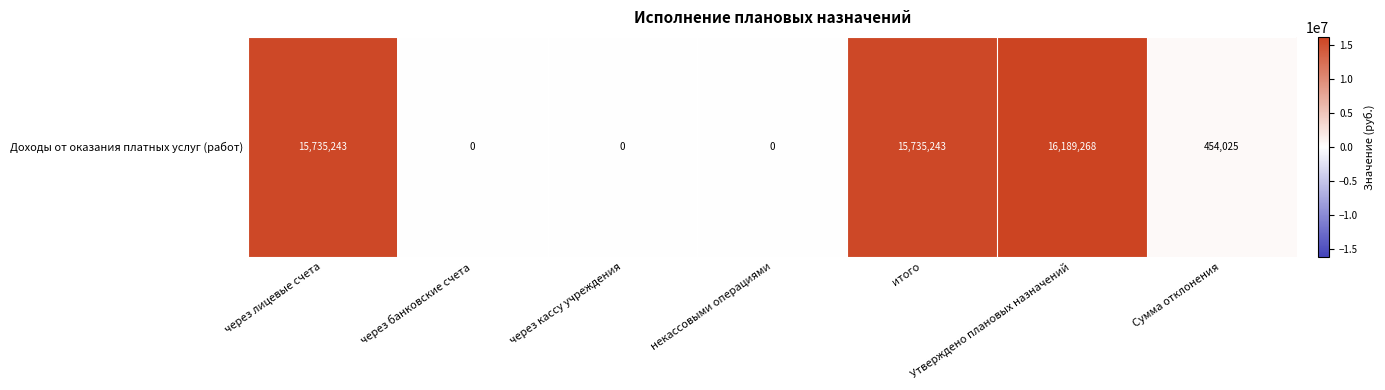

What is the difference between the values at Сумма отклонения and некассовыми операциями?

454024.6